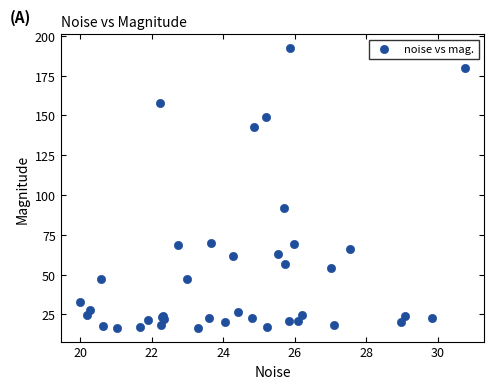

What Y value in the scatter plot is closest to 104?

91.8